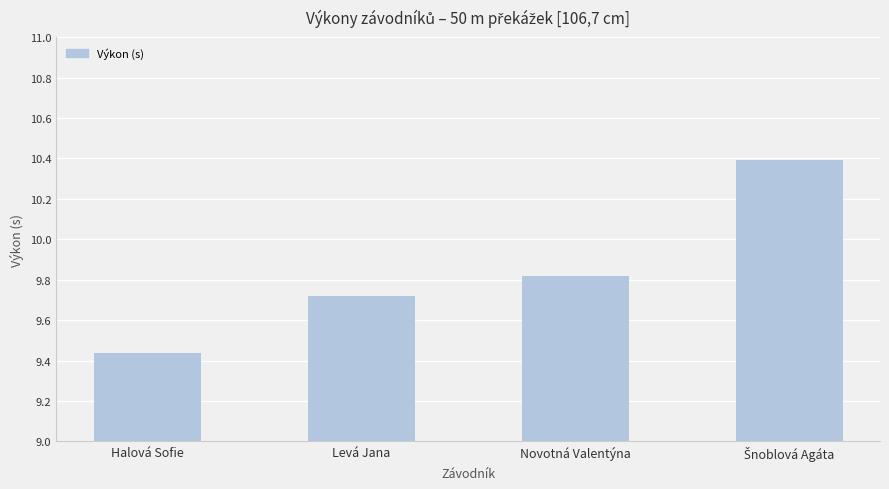

What is the label of the 1st bar from the left?

Halová Sofie